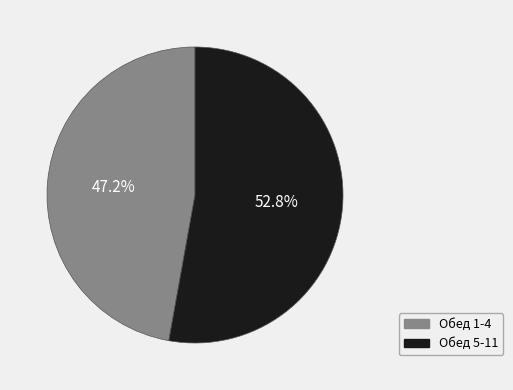

What is the majority slice?

Обед 5-11